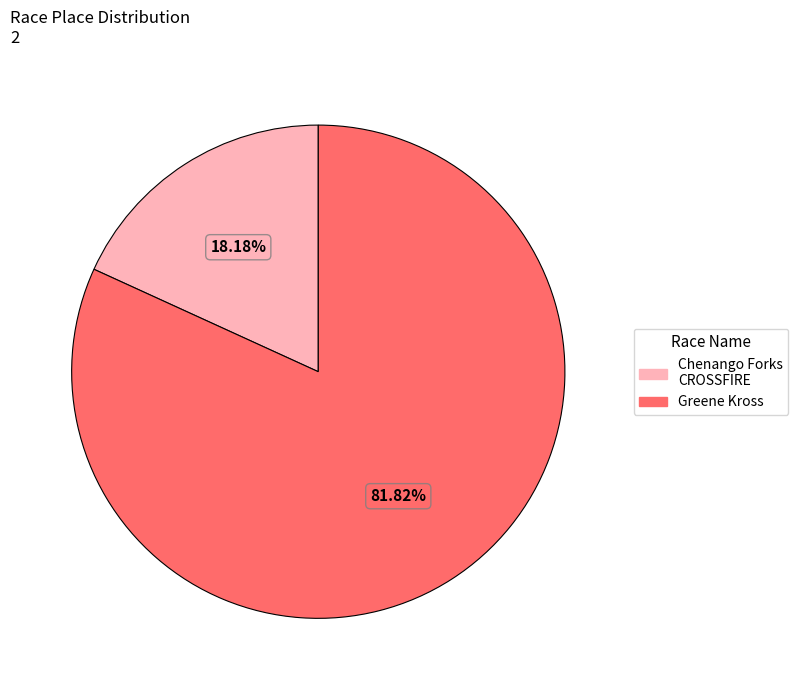

How many slices are in this pie chart?

2